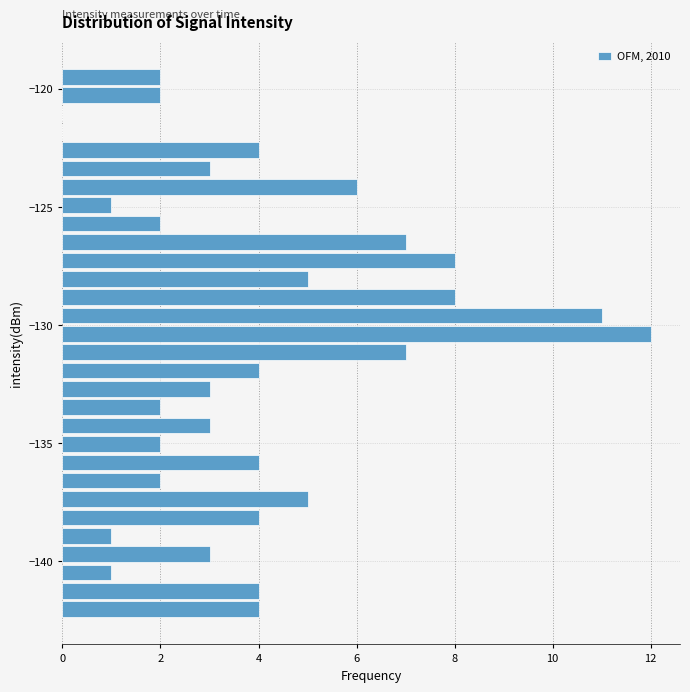

Around what value on the y-axis is the longest bar? Give the approximate position of its centre, as read against the axis.

-130.5